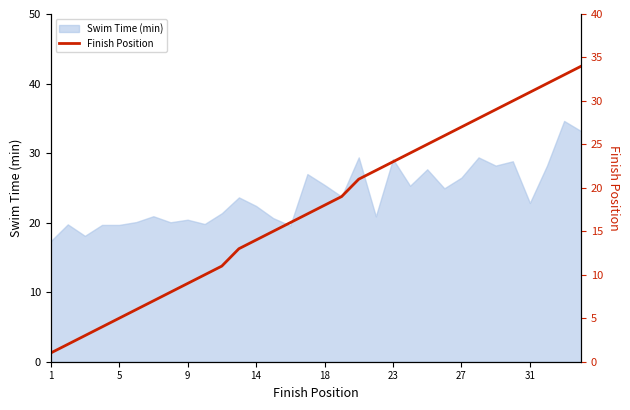

What is the minimum value shown in the chart?

1